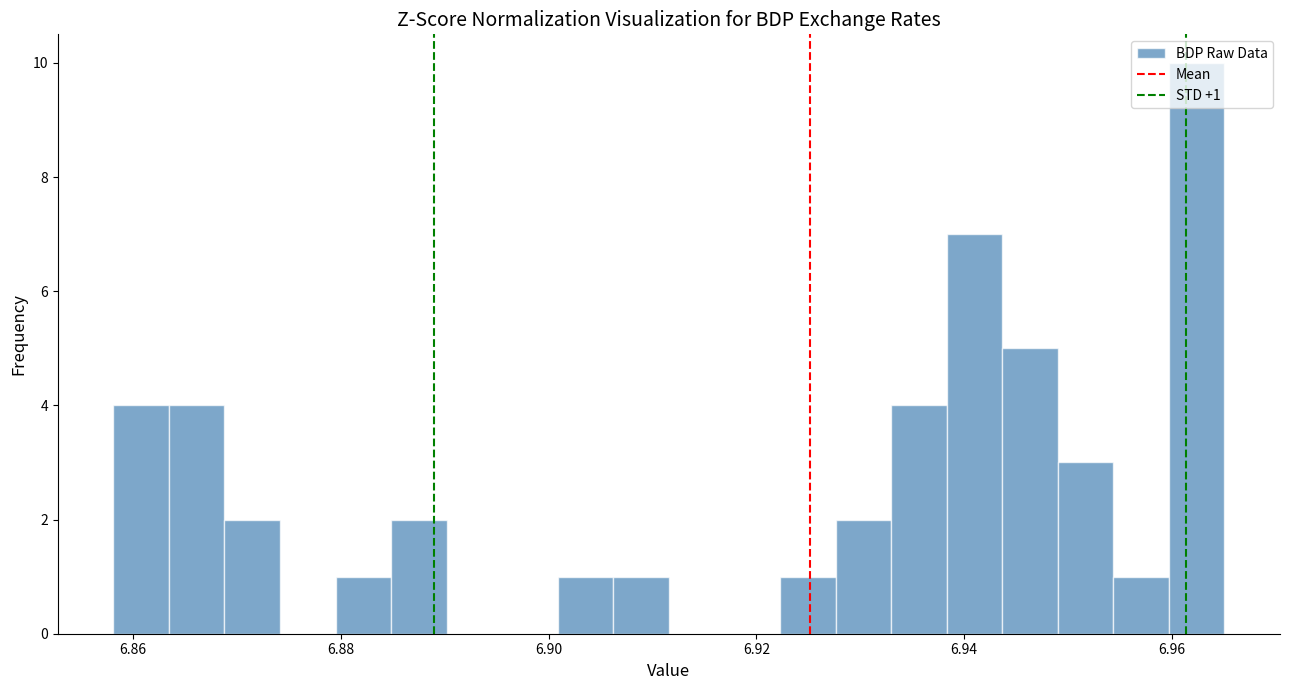

Around what value on the x-axis is the tallest bar? Give the approximate position of its centre, as read against the axis.

6.962